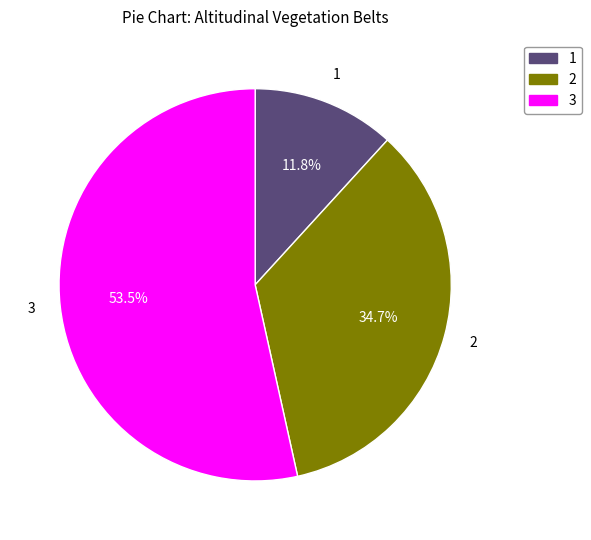

Is there any slice that represents more than half of the pie?

Yes